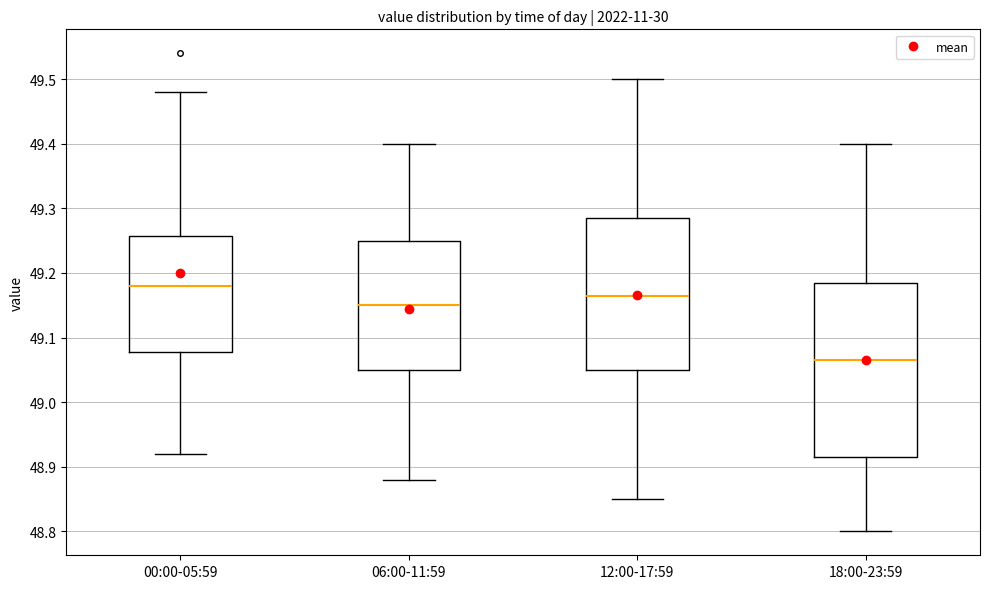

Which box is the tallest, from its lower edge to its upper edge?

18:00-23:59